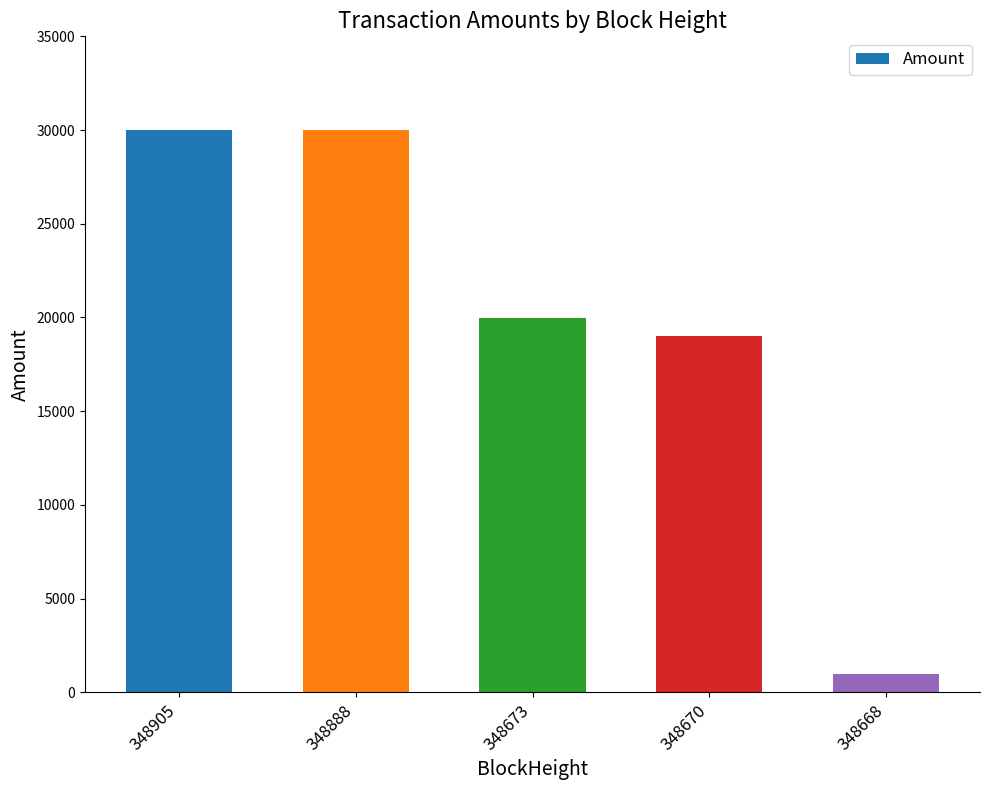

What is the value of the 3rd bar from the left?

19998.5